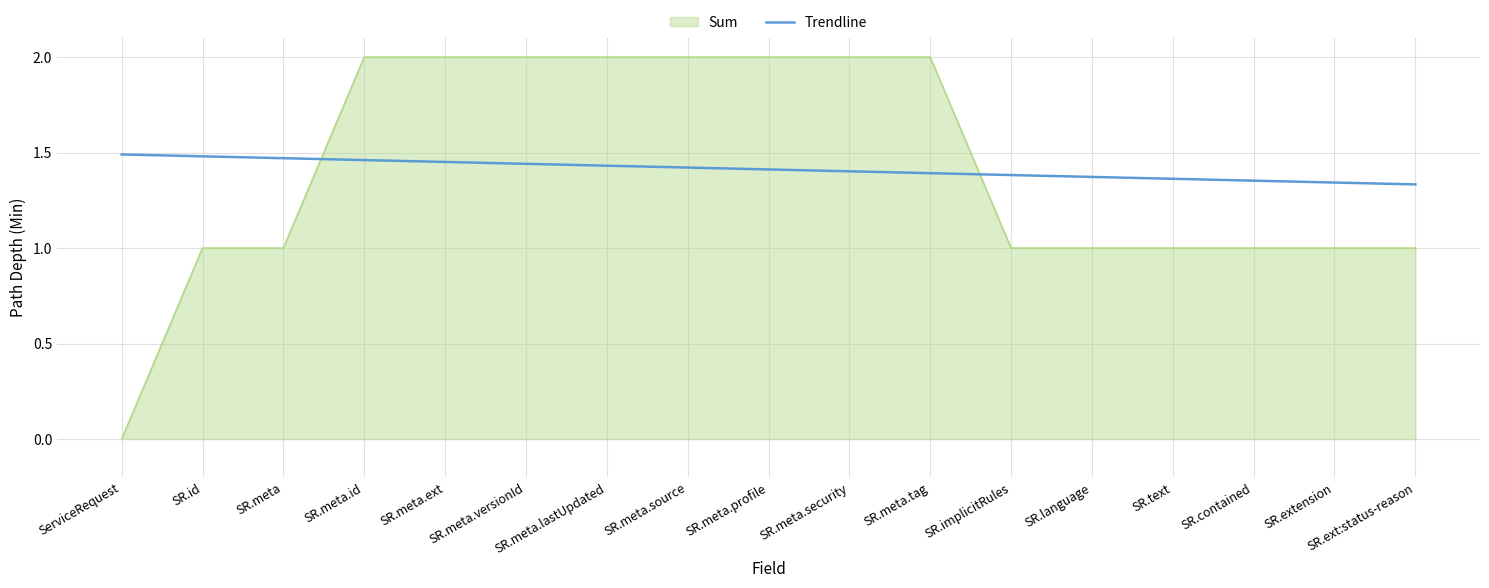

What is the greatest value displayed?

2.0